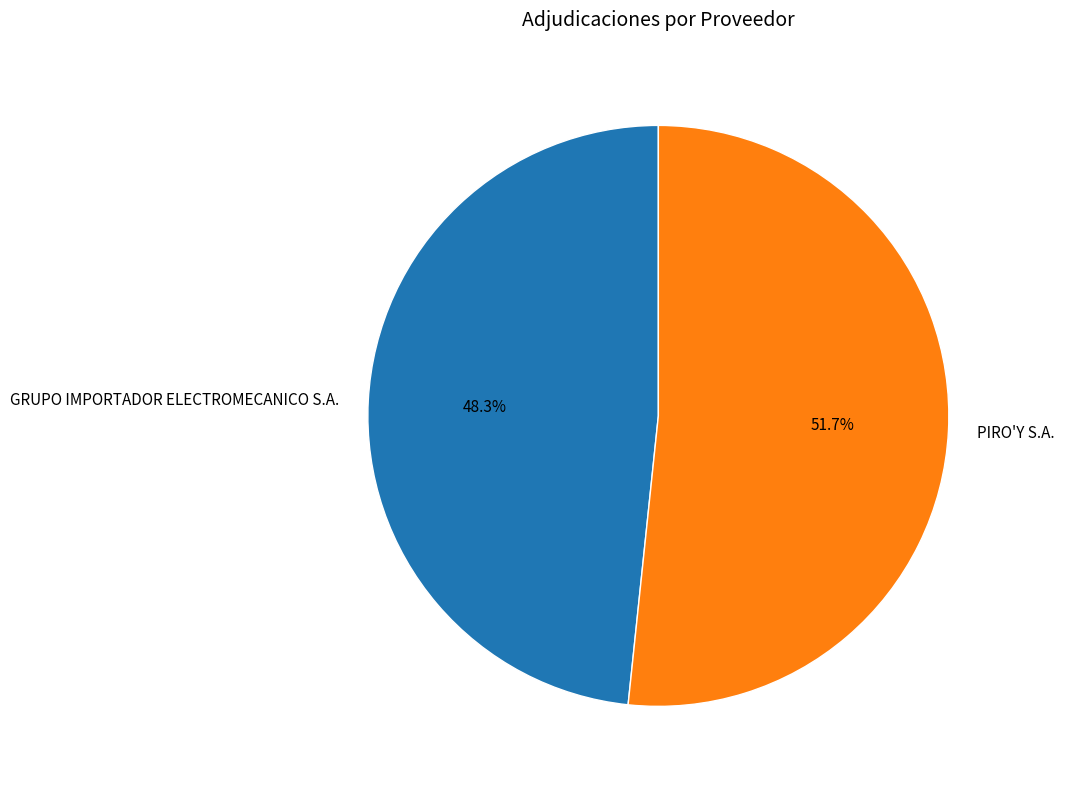

Do GRUPO IMPORTADOR ELECTROMECANICO S.A. and PIRO'Y S.A. together represent more than half of the pie?

Yes